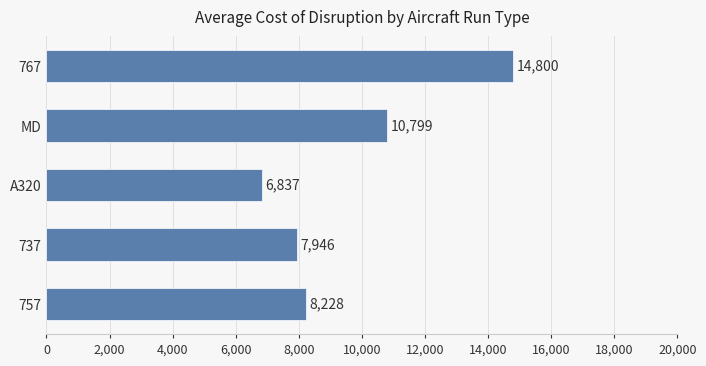

Rank the categories by value from highest to lowest.

767, MD, 757, 737, A320